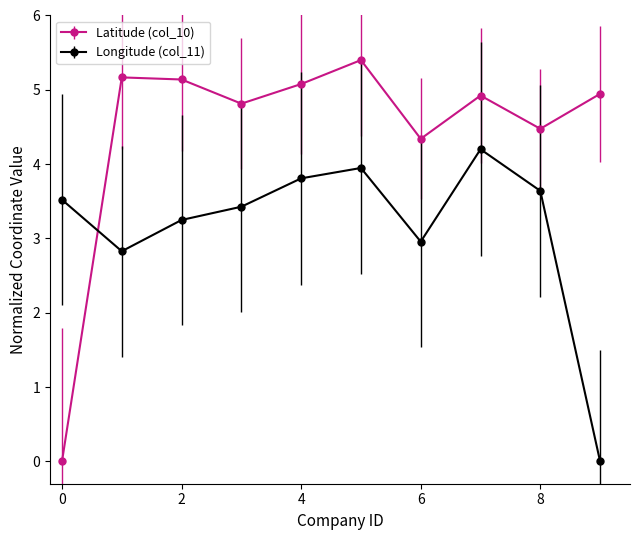

What is the difference between the second highest and minimum values in the Longitude (col_11) series?

3.9